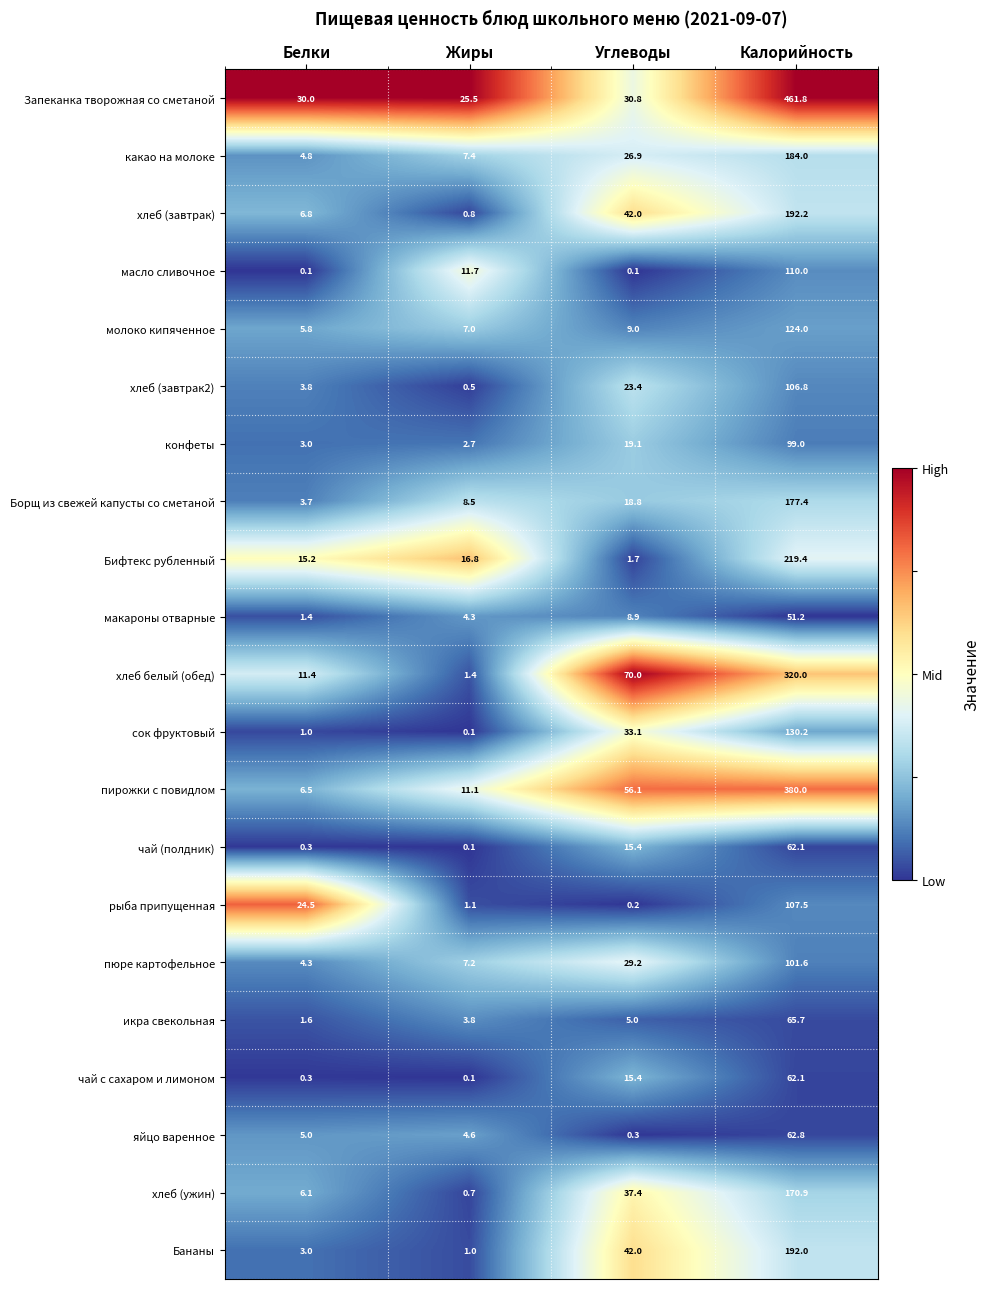

What is the difference between the highest and lowest values at Жиры?

25.4